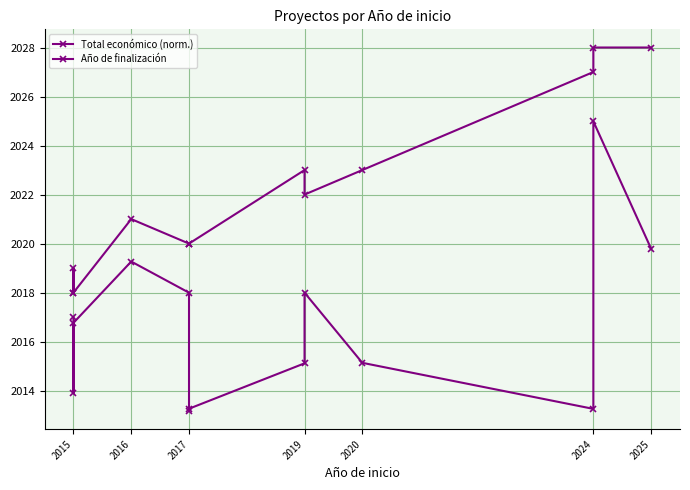

What is the label of the 13th point from the right?

2015